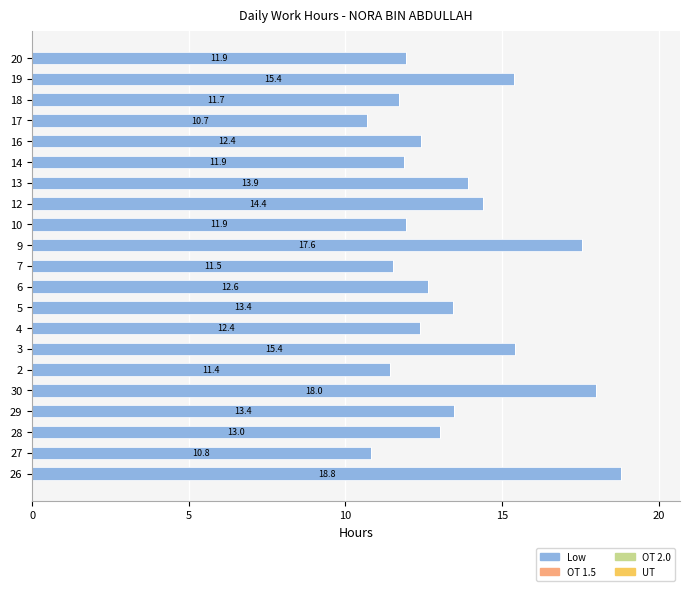

What is the difference between the maximum and second lowest values?

8.0